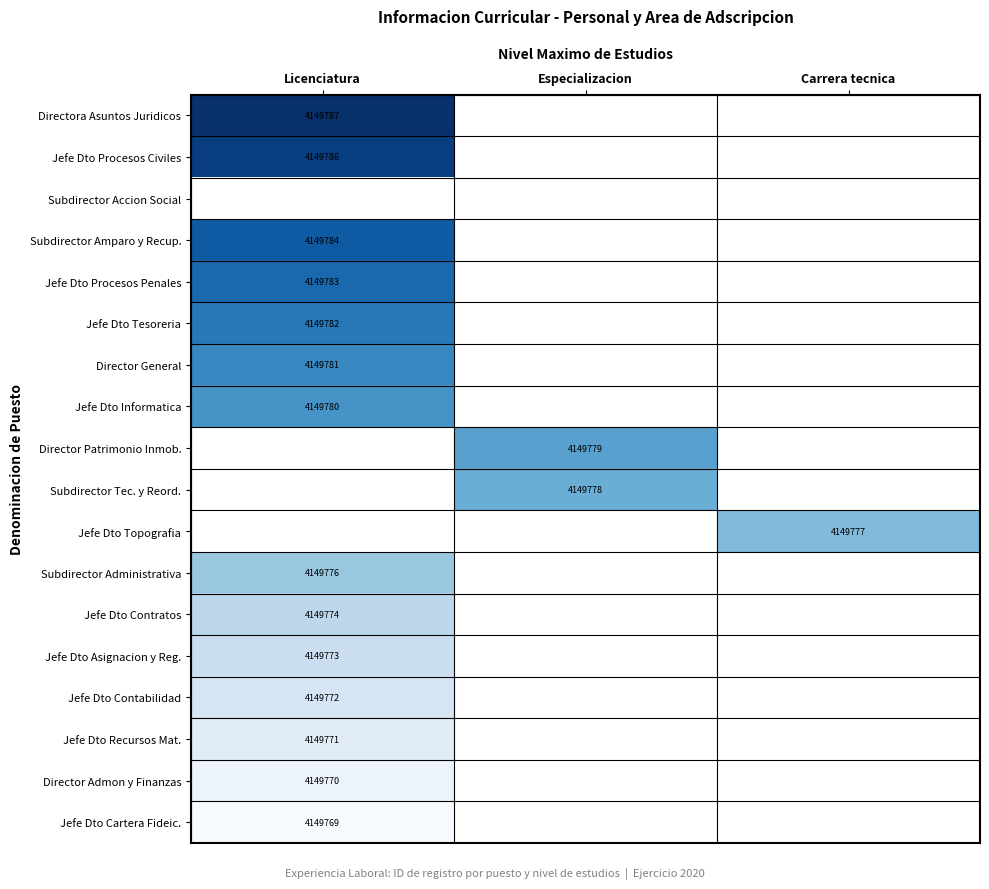

Which label corresponds to the largest value in the chart?

Licenciatura